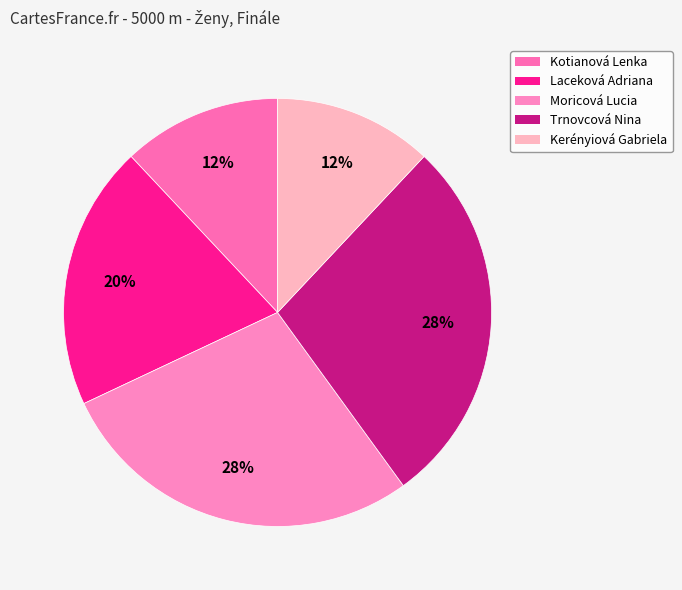

What percentage is the Moricová Lucia slice, to the nearest percent?

28%